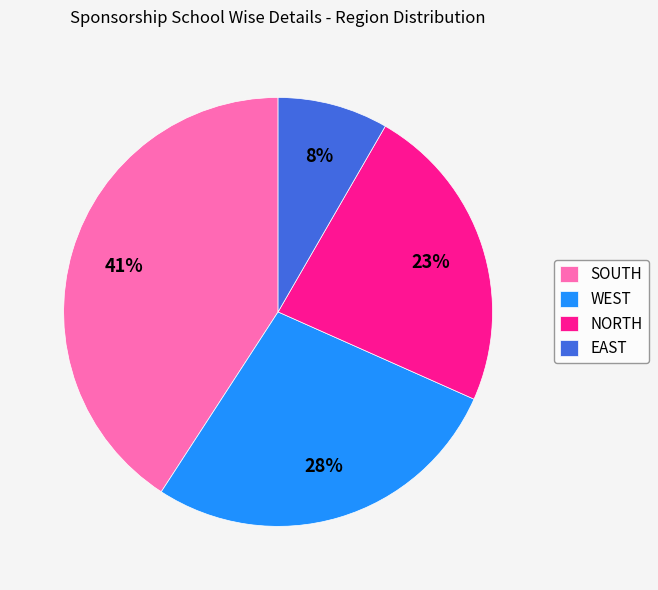

Which category has the smallest portion of the pie?

EAST